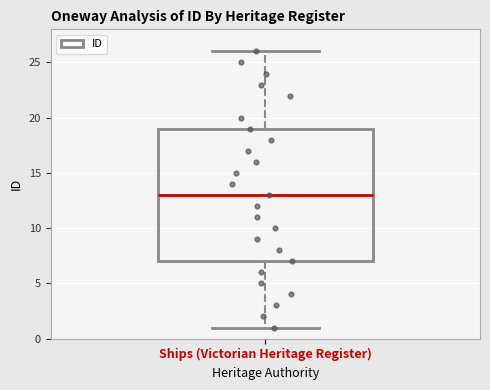

Read this box plot against the y-axis: the position of the median line, the range covered by the box, and the ends of both whiskers. The values are not printed on the chart, so give them approximately, as read against the axis.

median 13, box 7 to 19, whiskers 1 to 26